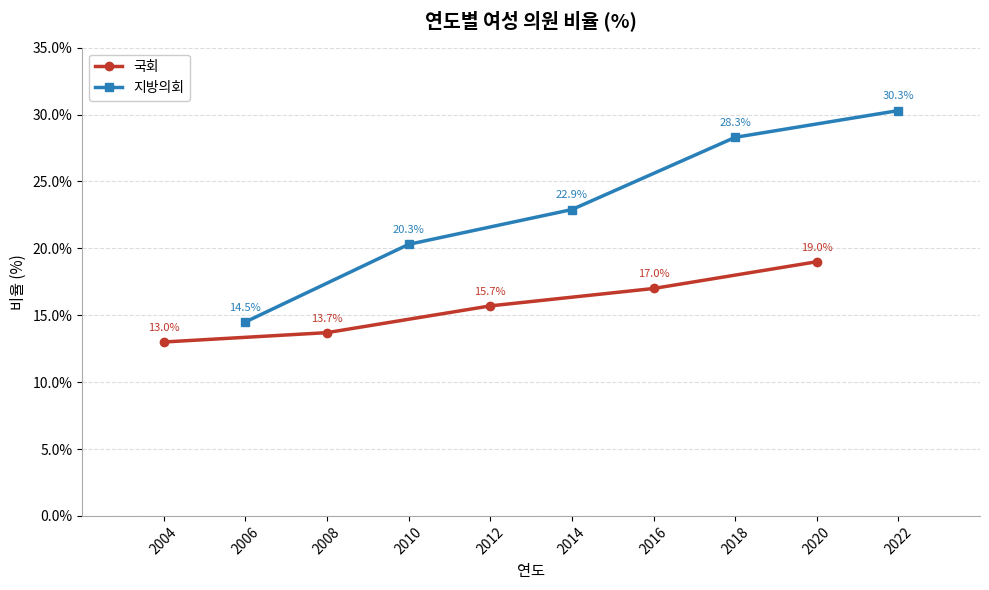

How many values in the 지방의회 series are below 22?

2